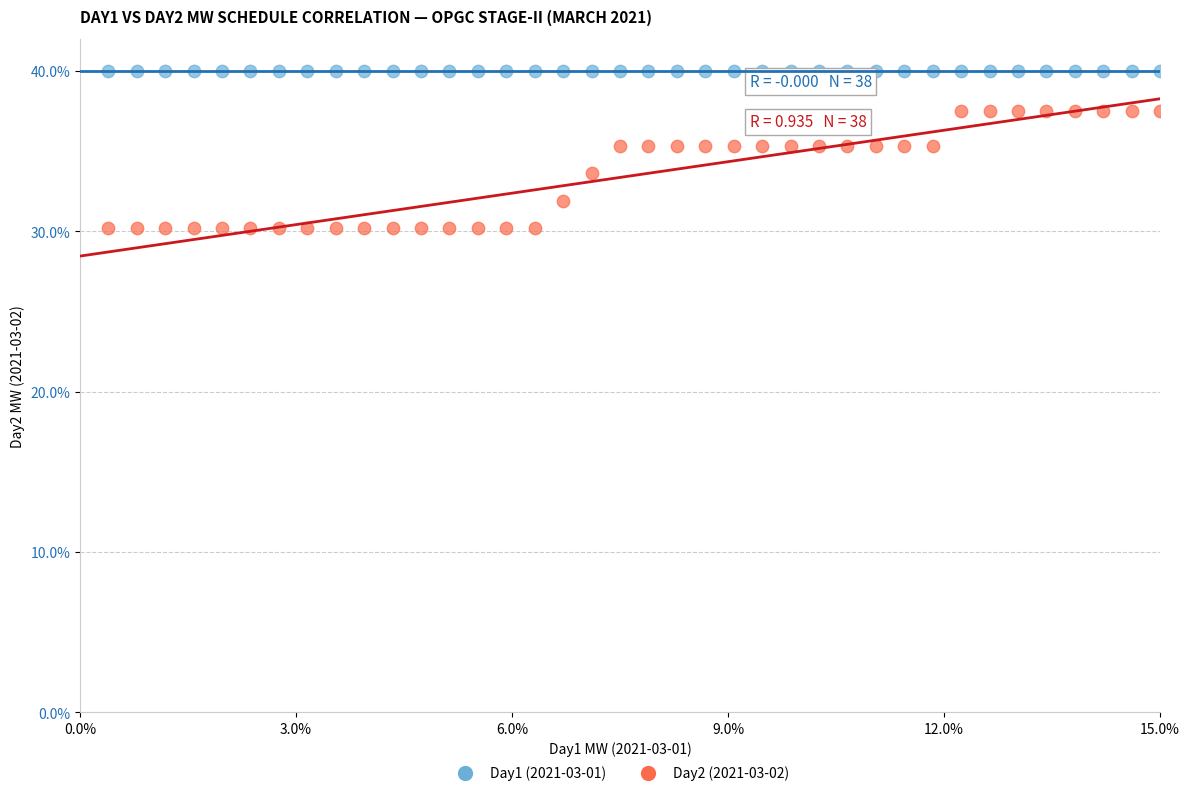

Which series contains the lowest Y value?

Day2 (2021-03-02)